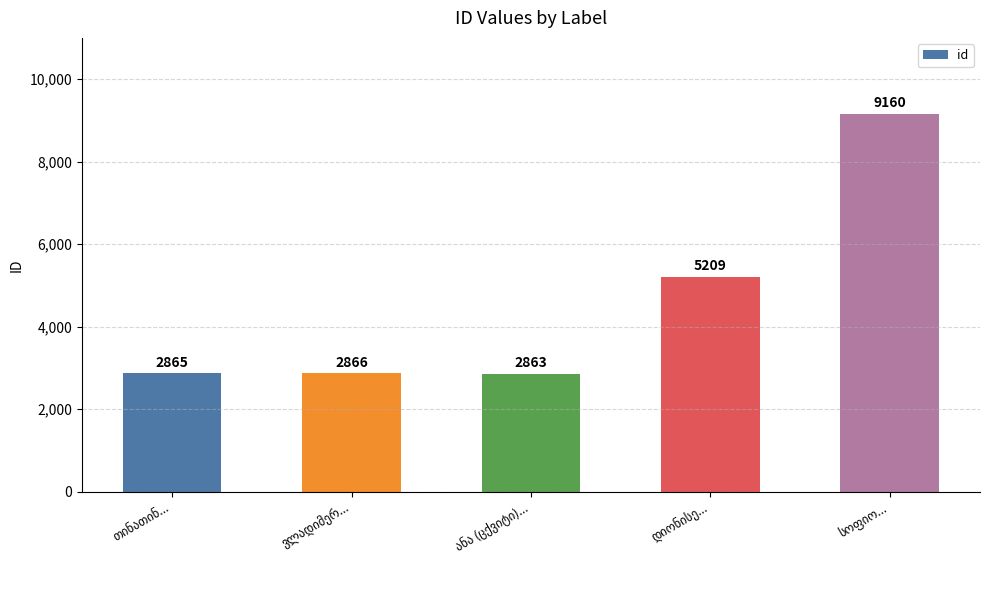

What is the difference between the maximum and minimum values?

6297